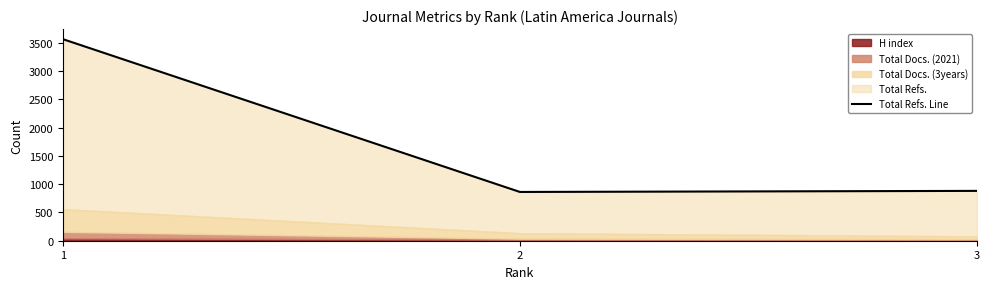

What is the value of the 2nd point from the left?

863